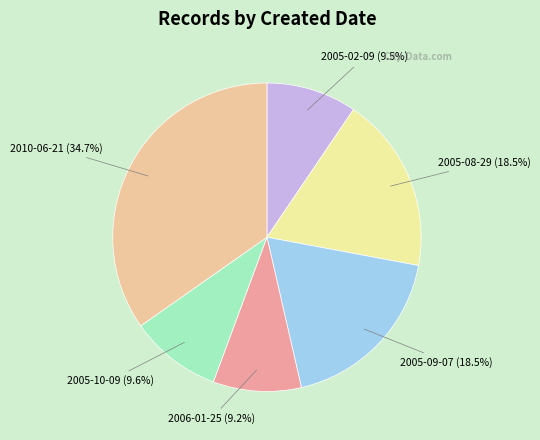

Count the number of slices in the pie.

6